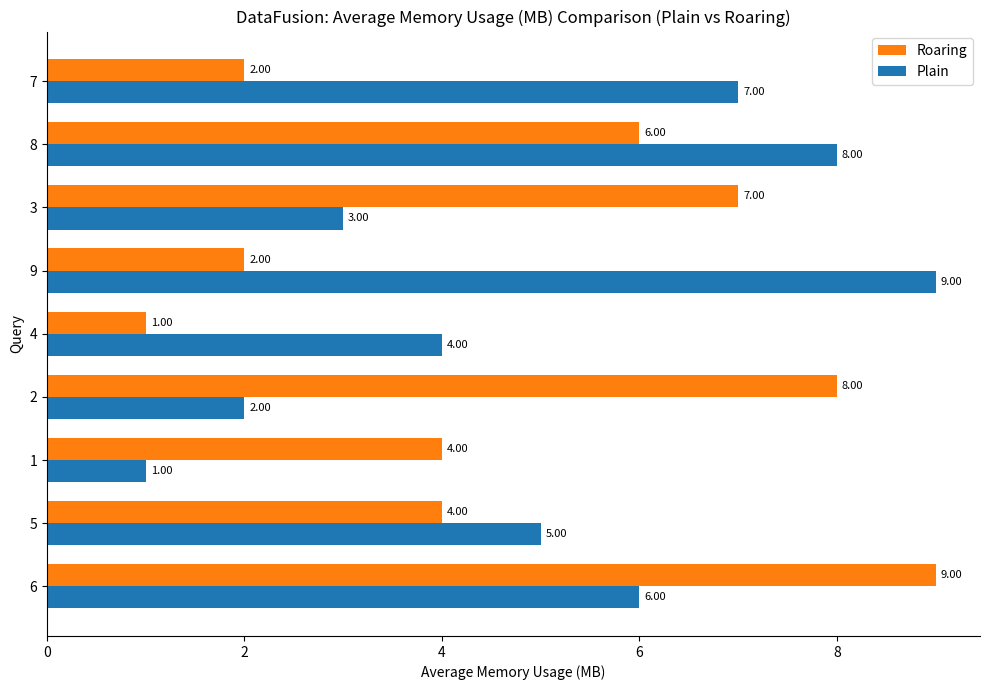

The Plain series shows 11 at 7. True or false?

False